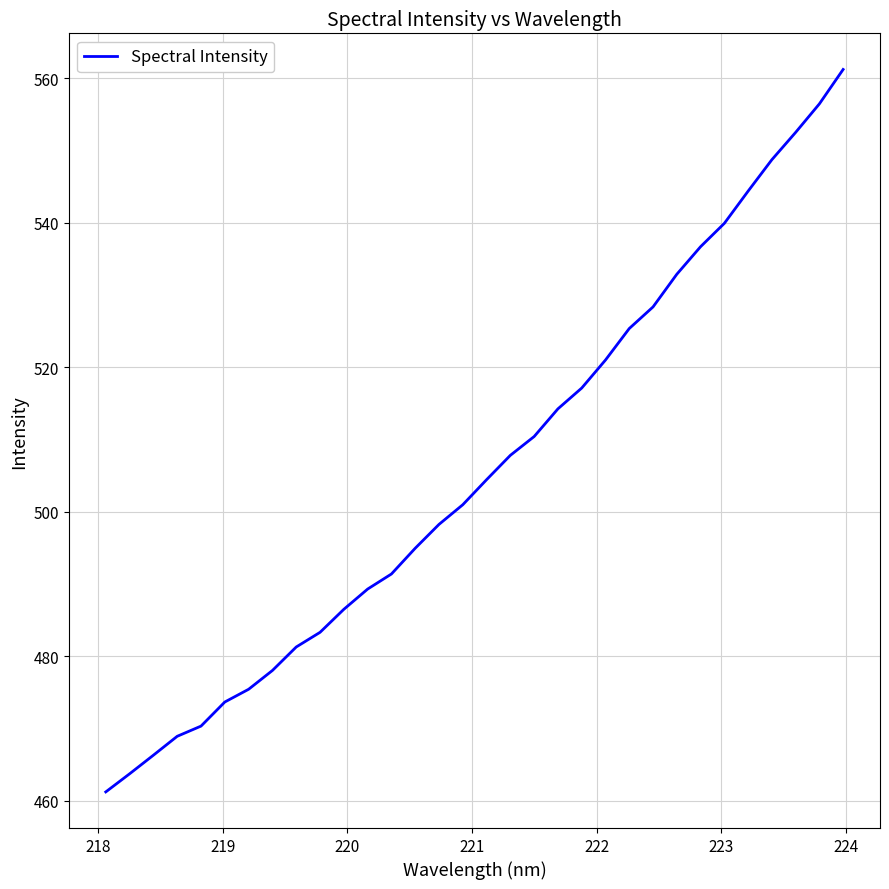

What is the difference between the maximum and minimum values?

100.0